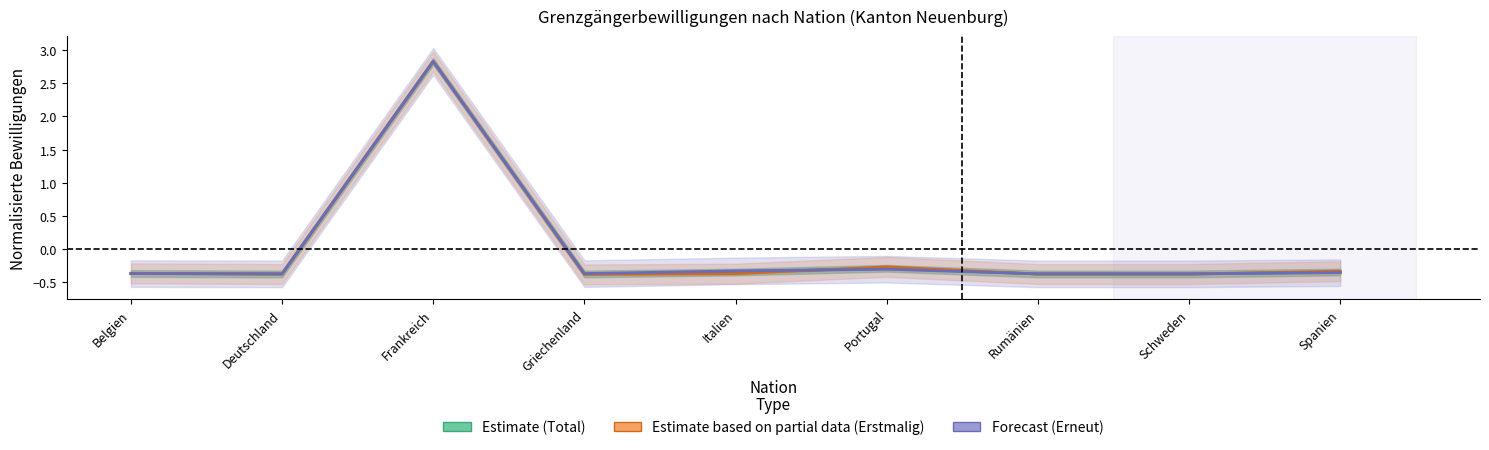

How many values in Total (Estimate) are below zero?

8